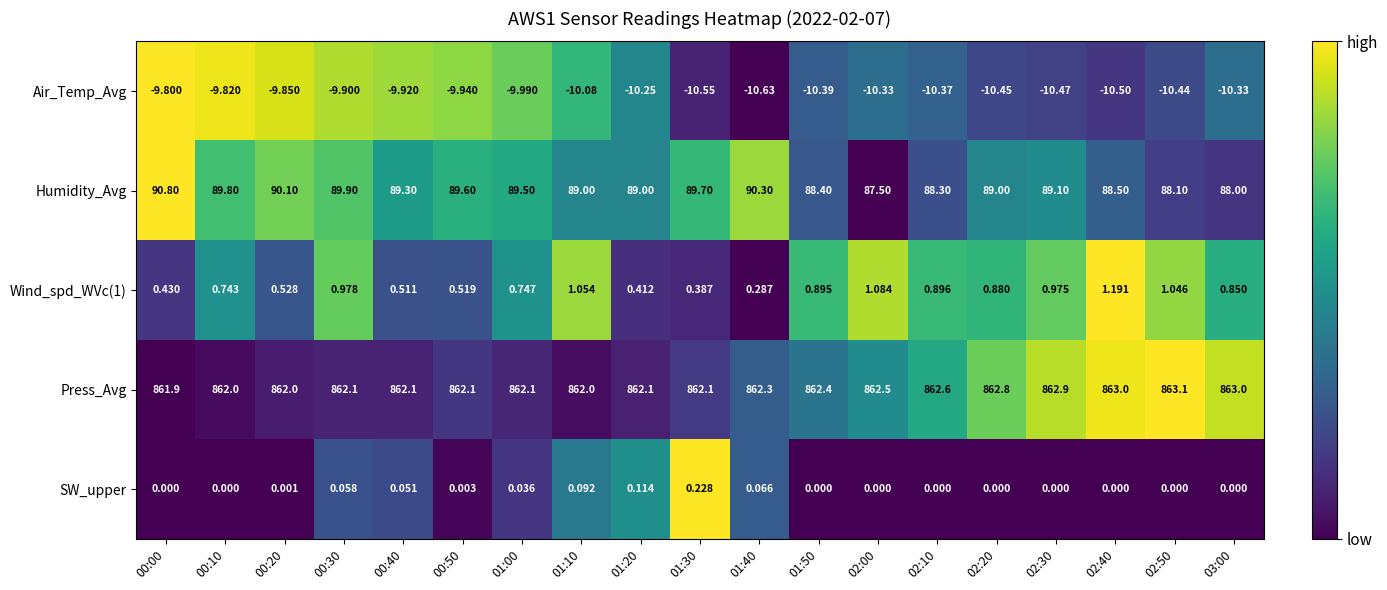

Which series has the largest range (max minus min)?

Humidity_Avg